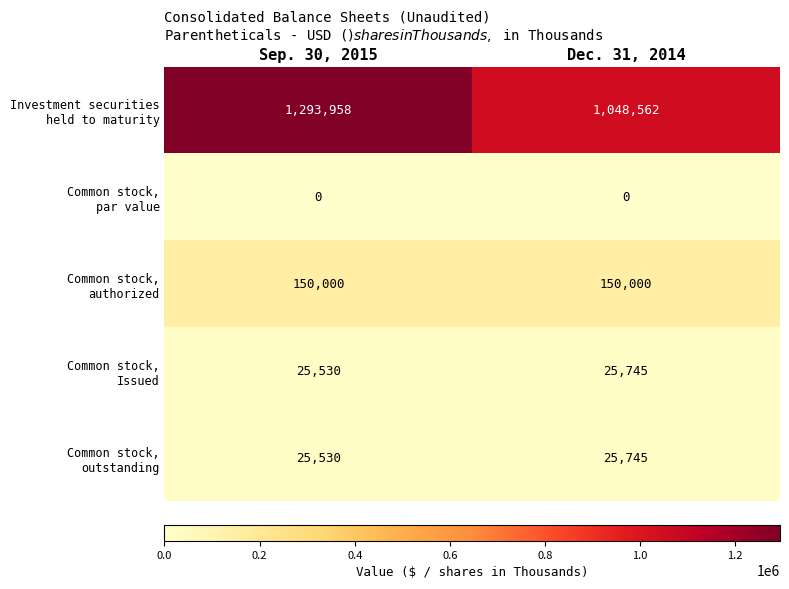

At which category does the chart reach its peak across all series?

Sep. 30, 2015